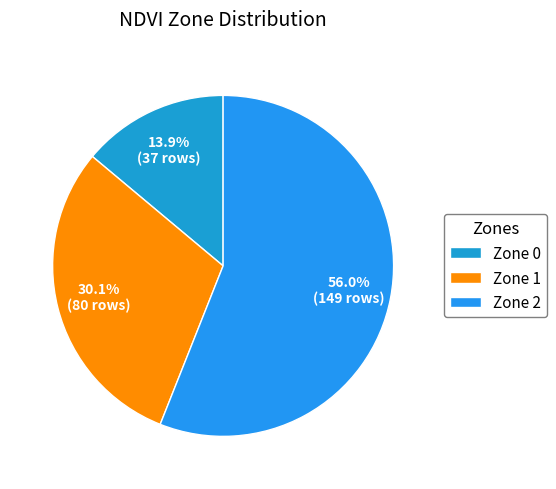

Rank the categories by value from lowest to highest.

Zone 0, Zone 1, Zone 2